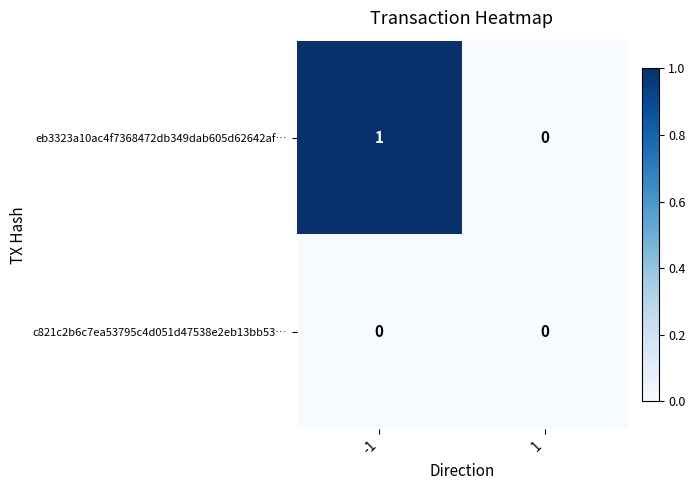

Is the value of eb3323a10ac4f7368472db349dab605d62642af… at -1 greater than the value of c821c2b6c7ea53795c4d051d47538e2eb13bb53… at -1?

Yes